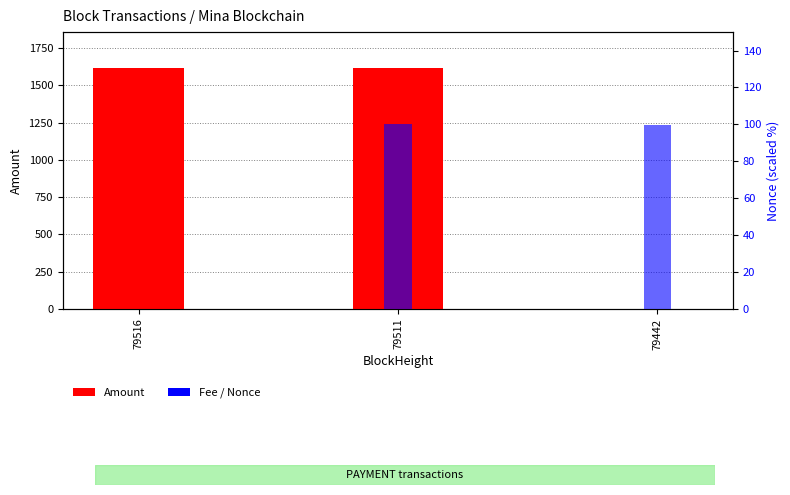

Reading left to right, transcribe all the data shown in this chart.

Amount: 79516=1614.8	79511=1613.8	79442=2.0
Fee: 79516=0.0	79511=0.0	79442=0.0
Nonce (scaled): 79516=0.0	79511=100.0	79442=99.6